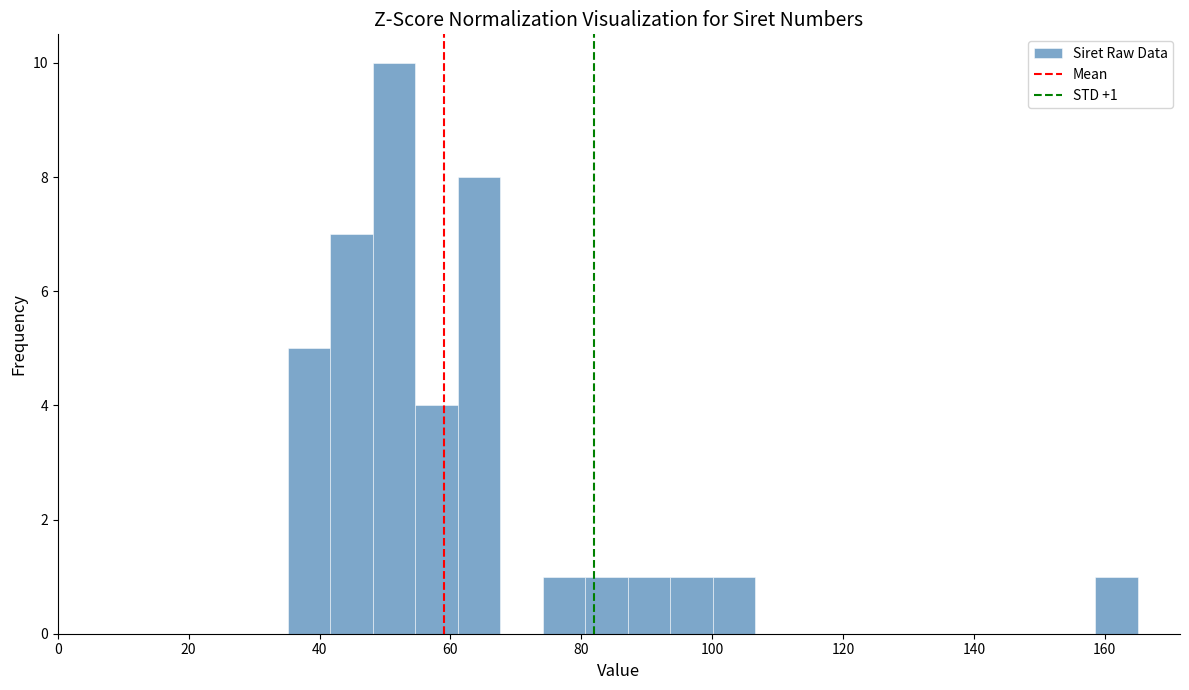

Around what value on the x-axis is the tallest bar? Give the approximate position of its centre, as read against the axis.

52